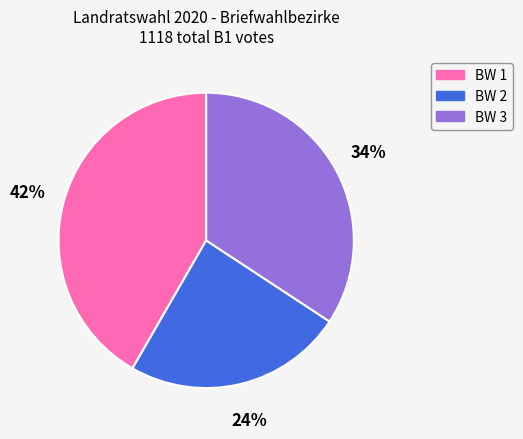

Is the sum of BW 3 and BW 1 greater than half?

Yes